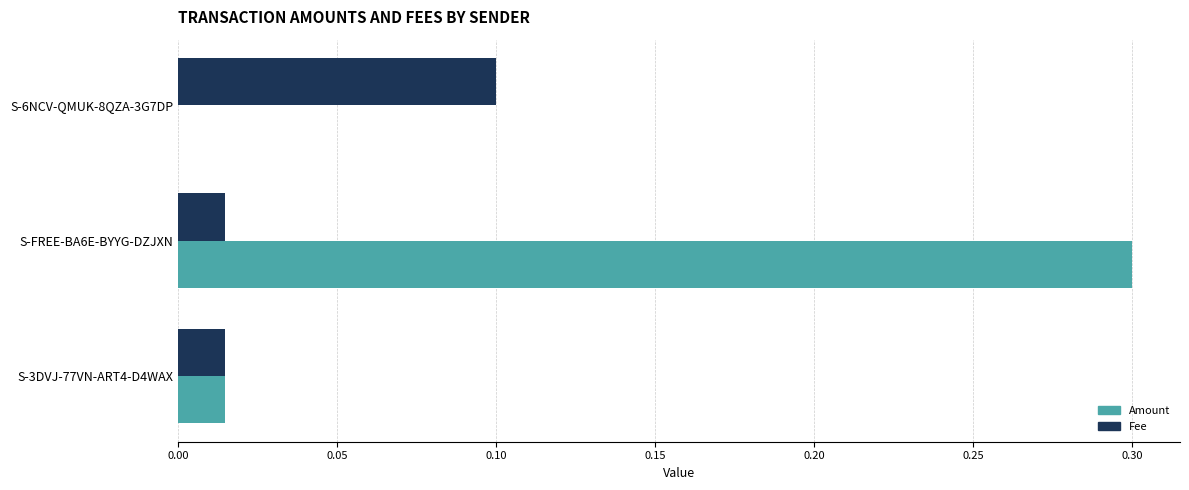

Between S-6NCV-QMUK-8QZA-3G7DP and S-3DVJ-77VN-ART4-D4WAX, which series saw the biggest shift?

Fee